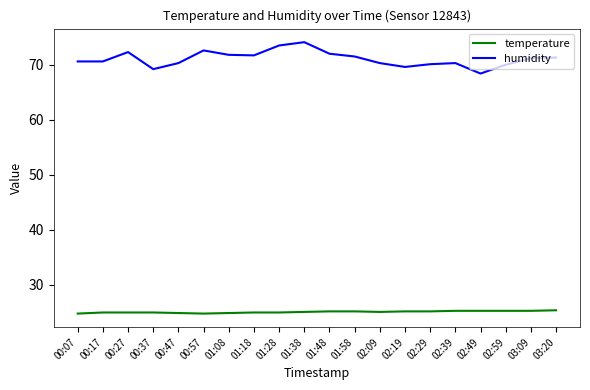

What is the difference between the second highest and minimum values in the temperature series?

0.5